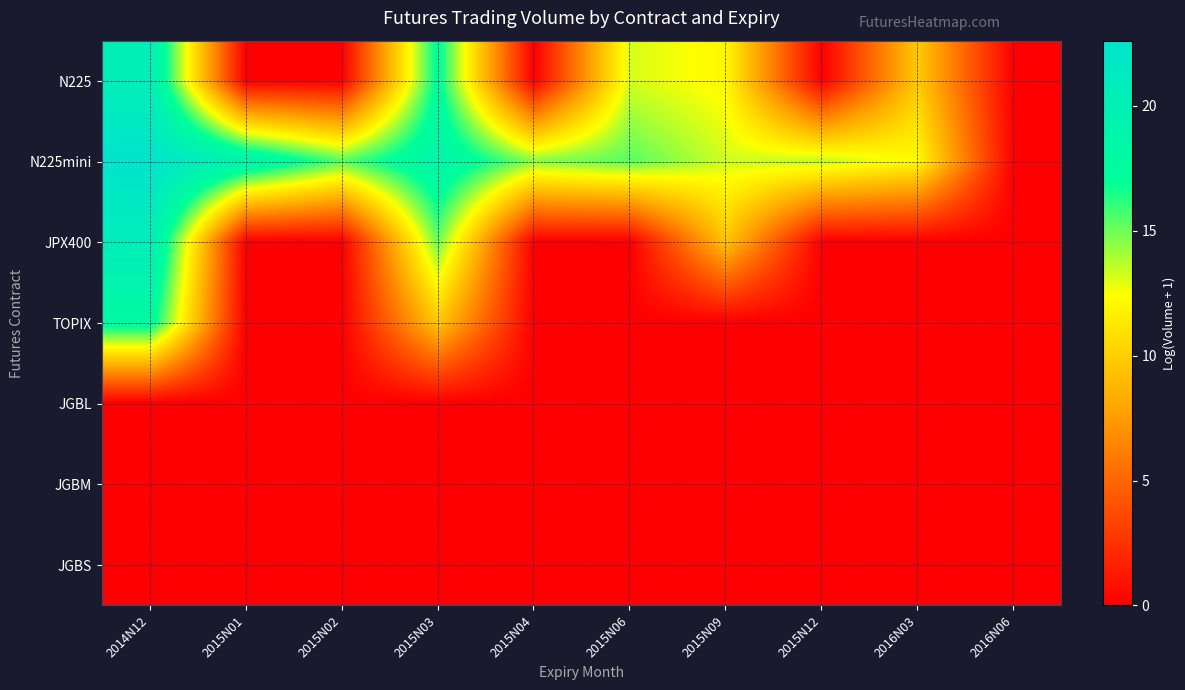

Reading left to right, extract all data points from this chart.

N225: 2014N12=20.3	2015N01=0.0	2015N02=0.0	2015N03=17.4	2015N04=0.0	2015N06=13.2	2015N09=12.1	2015N12=0.0	2016N03=9.8	2016N06=0.0
N225mini: 2014N12=22.6	2015N01=19.4	2015N02=15.4	2015N03=19.0	2015N04=14.5	2015N06=15.4	2015N09=13.3	2015N12=13.5	2016N03=12.2	2016N06=0.0
JPX400: 2014N12=20.6	2015N01=0.0	2015N02=0.0	2015N03=15.1	2015N04=0.0	2015N06=0.0	2015N09=9.5	2015N12=0.0	2016N03=0.0	2016N06=0.0
TOPIX: 2014N12=17.9	2015N01=0.0	2015N02=0.0	2015N03=9.6	2015N04=0.0	2015N06=0.0	2015N09=0.0	2015N12=0.0	2016N03=0.0	2016N06=0.0
JGBL: 2014N12=0.0	2015N01=0.0	2015N02=0.0	2015N03=0.0	2015N04=0.0	2015N06=0.0	2015N09=0.0	2015N12=0.0	2016N03=0.0	2016N06=0.0
JGBM: 2014N12=0.0	2015N01=0.0	2015N02=0.0	2015N03=0.0	2015N04=0.0	2015N06=0.0	2015N09=0.0	2015N12=0.0	2016N03=0.0	2016N06=0.0
JGBS: 2014N12=0.0	2015N01=0.0	2015N02=0.0	2015N03=0.0	2015N04=0.0	2015N06=0.0	2015N09=0.0	2015N12=0.0	2016N03=0.0	2016N06=0.0